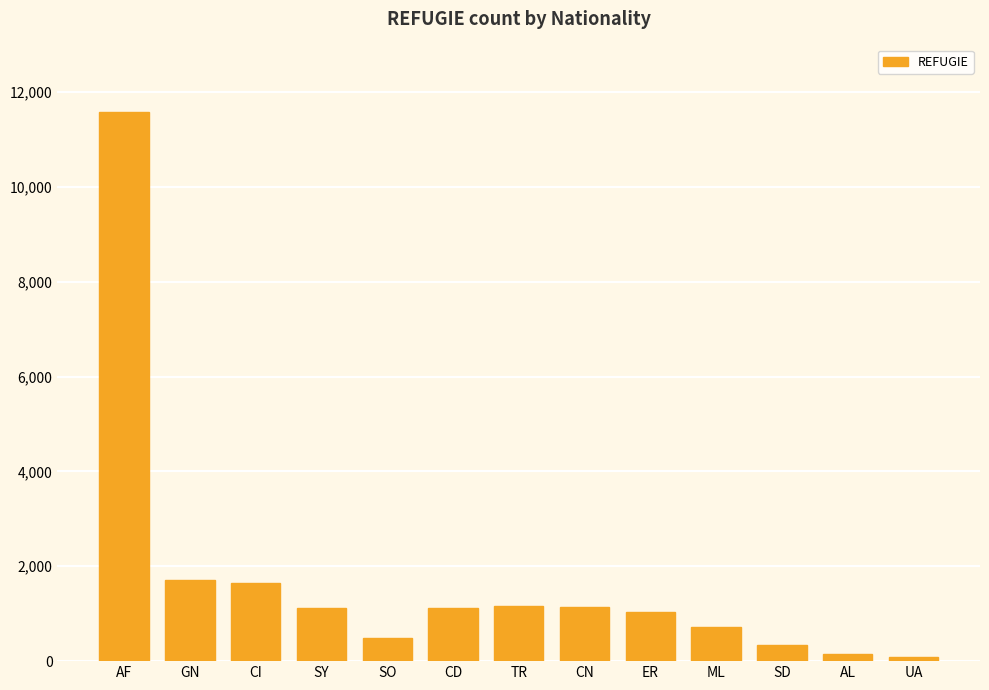

The chart shows a value of 1110 at CD. True or false?

True